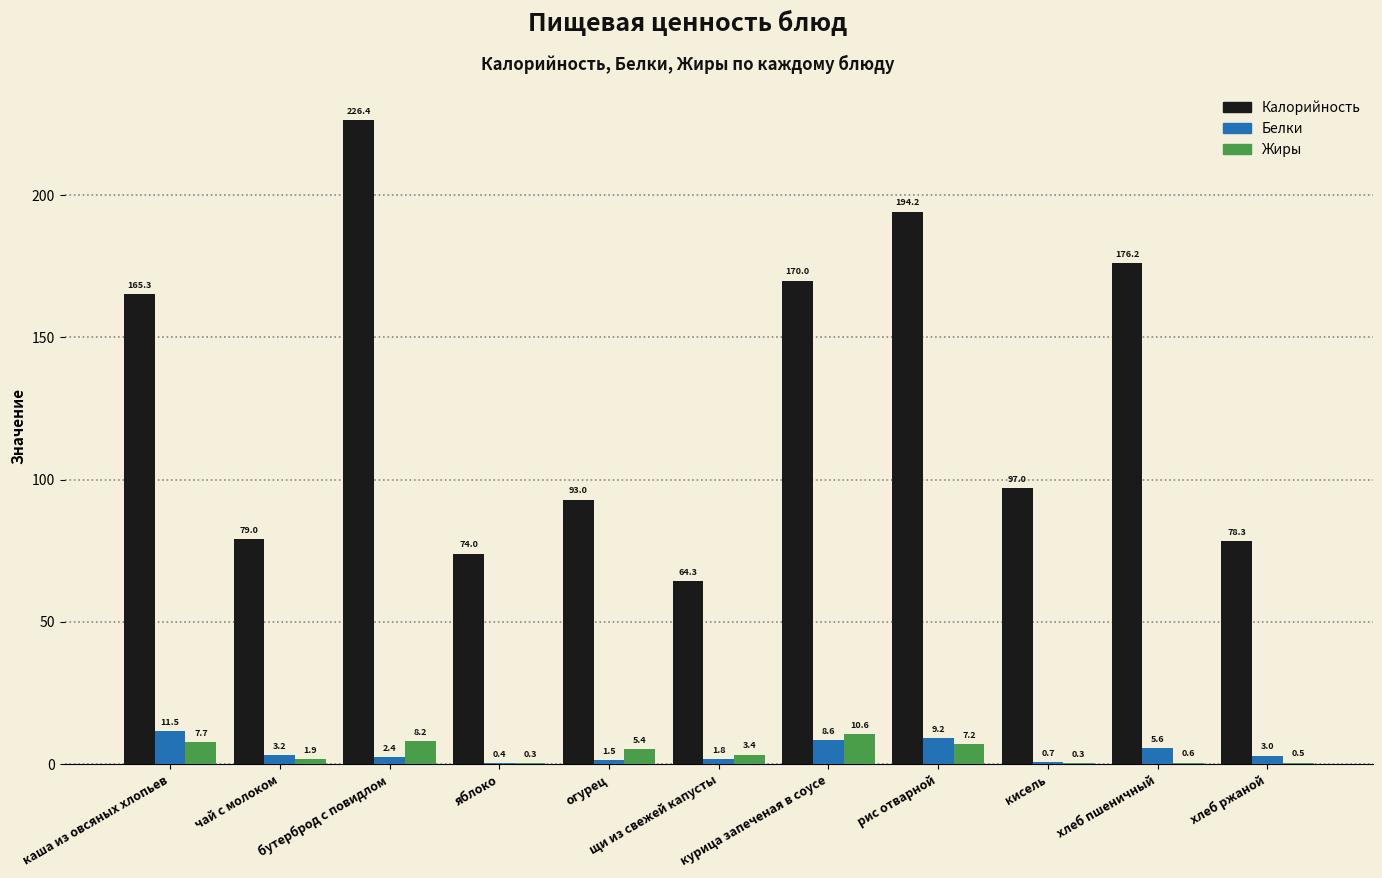

The Калорийность series shows 16.6 at щи из свежей капусты. True or false?

False